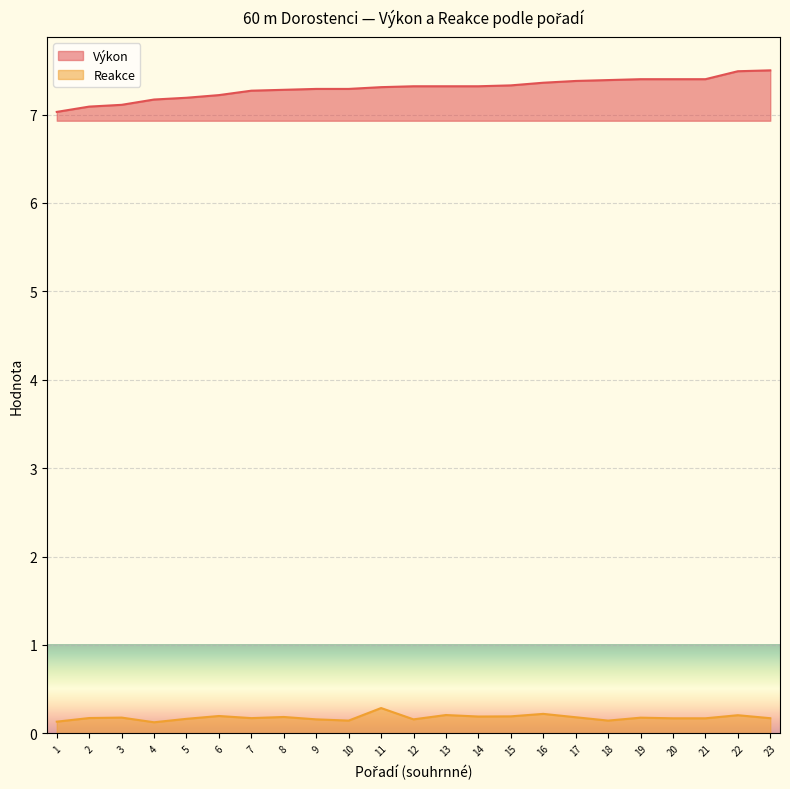

List the labels in order of Výkon value, smallest first.

1, 2, 3, 4, 5, 6, 7, 8, 9, 10, 11, 12, 13, 14, 15, 16, 17, 18, 19, 20, 21, 22, 23